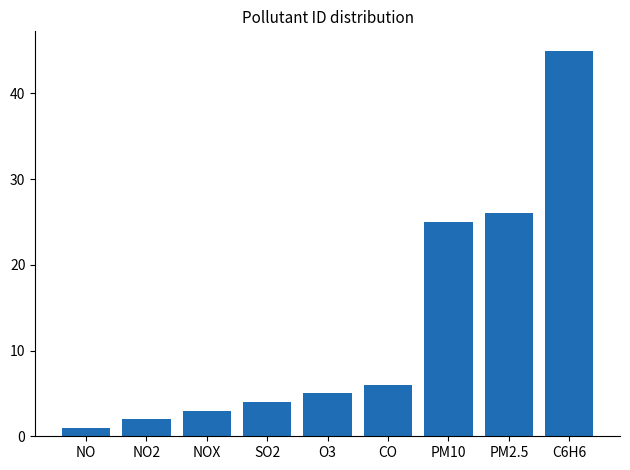

Reading right to left, list all the values displayed in this chart.

C6H6=45	PM2.5=26	PM10=25	CO=6	O3=5	SO2=4	NOX=3	NO2=2	NO=1